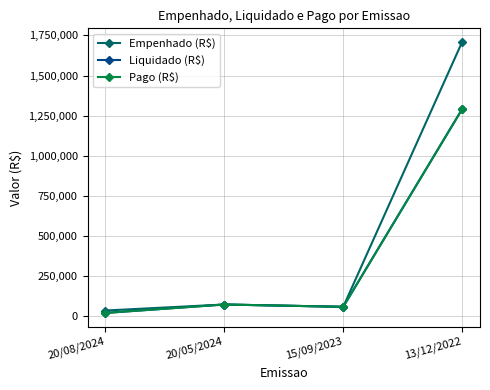

The Empenhado (R$) series shows 91660.9 at 15/09/2023. True or false?

False